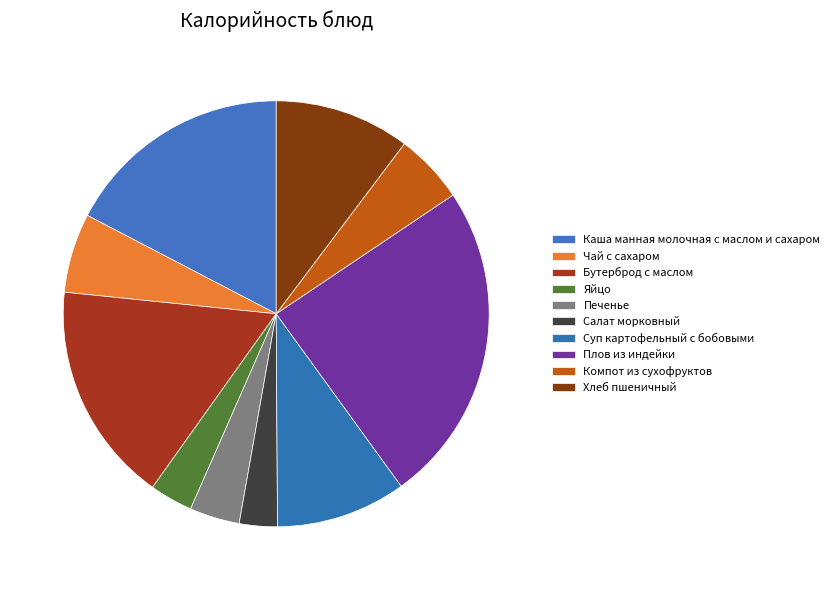

To the nearest percent, what portion does Суп картофельный с бобовыми represent?

10%